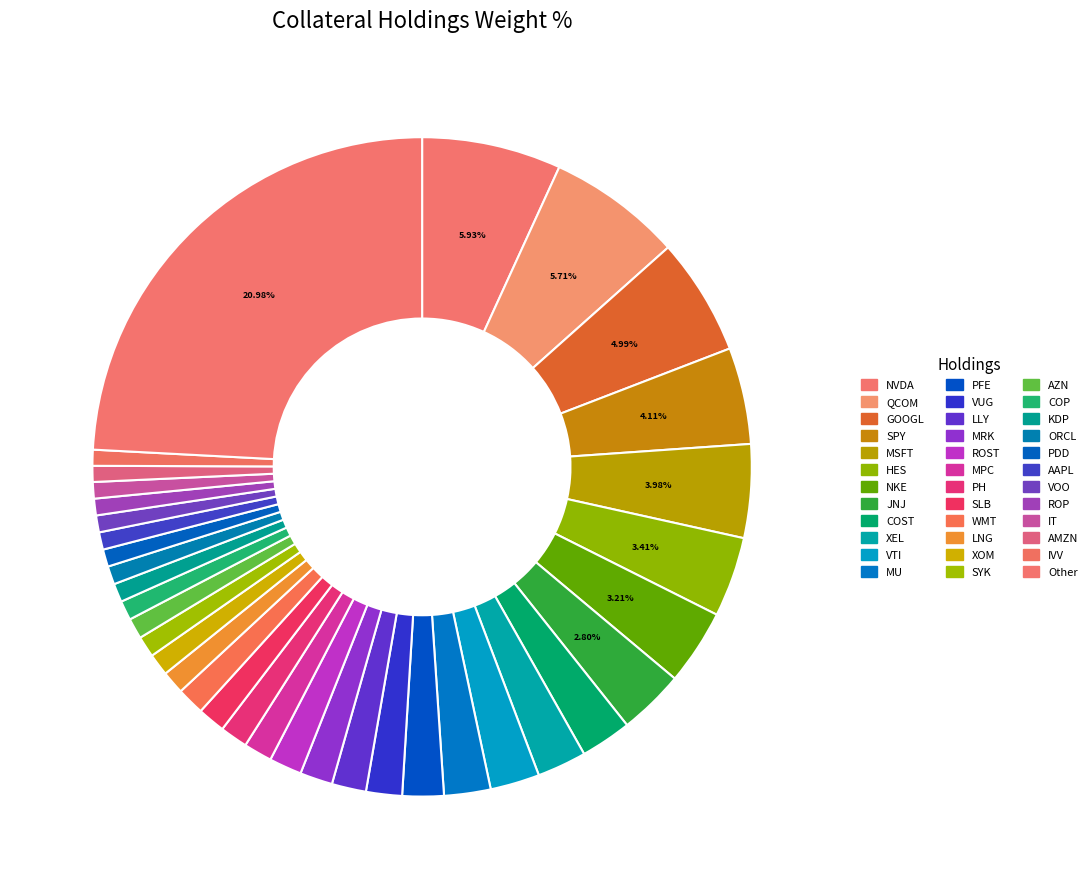

Combined, do KDP and MU account for over 50%?

No